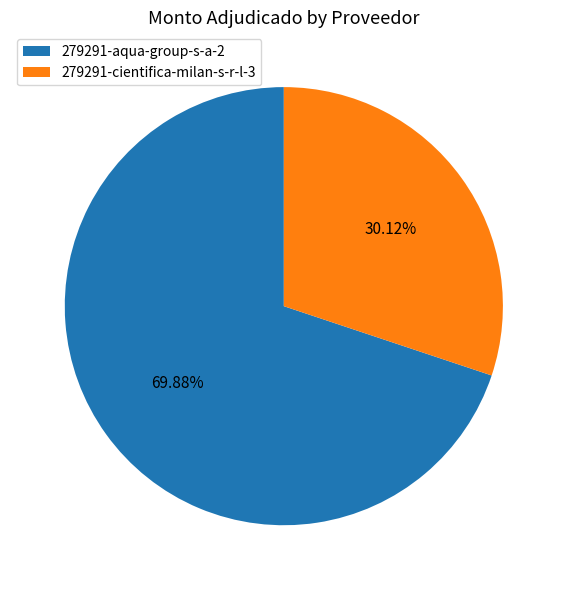

How many segments does this pie chart have?

2